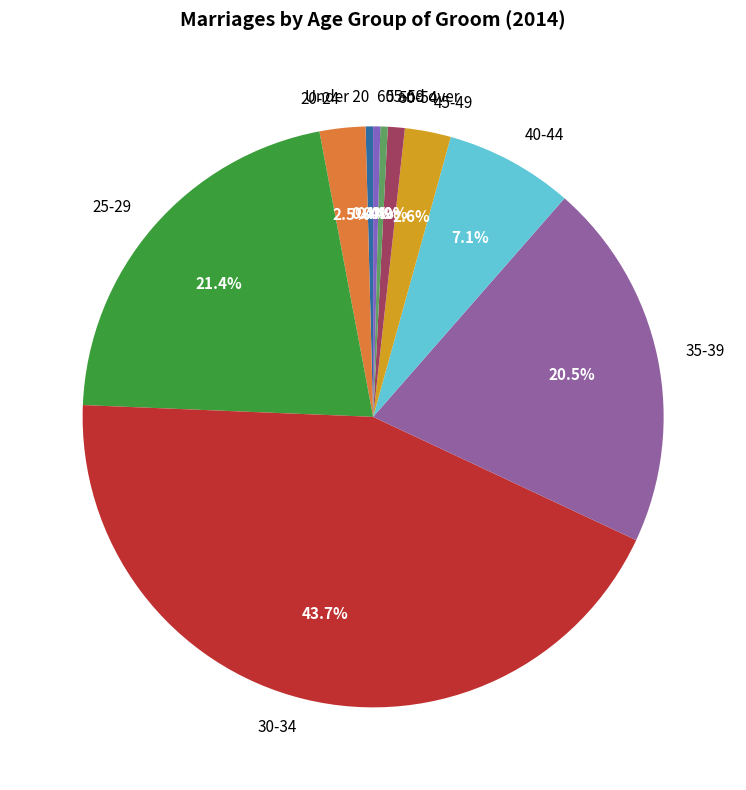

Which category has the biggest portion of the pie?

30-34